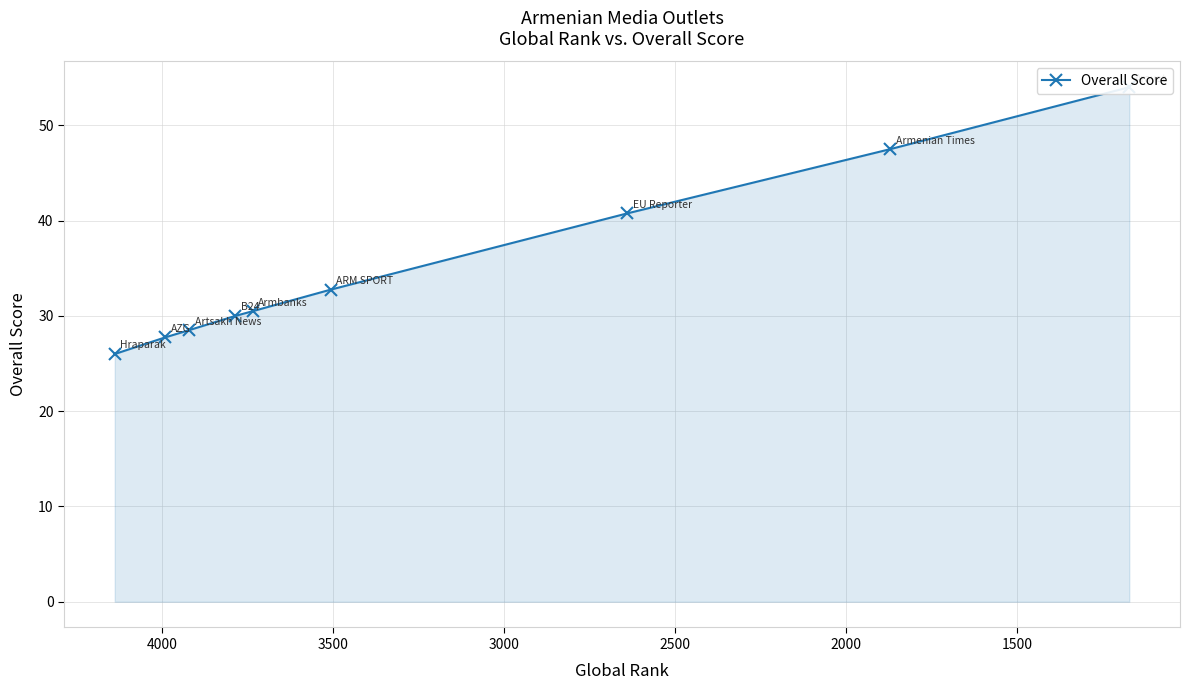

True or false: the data has more than 0 interior local peaks.

False